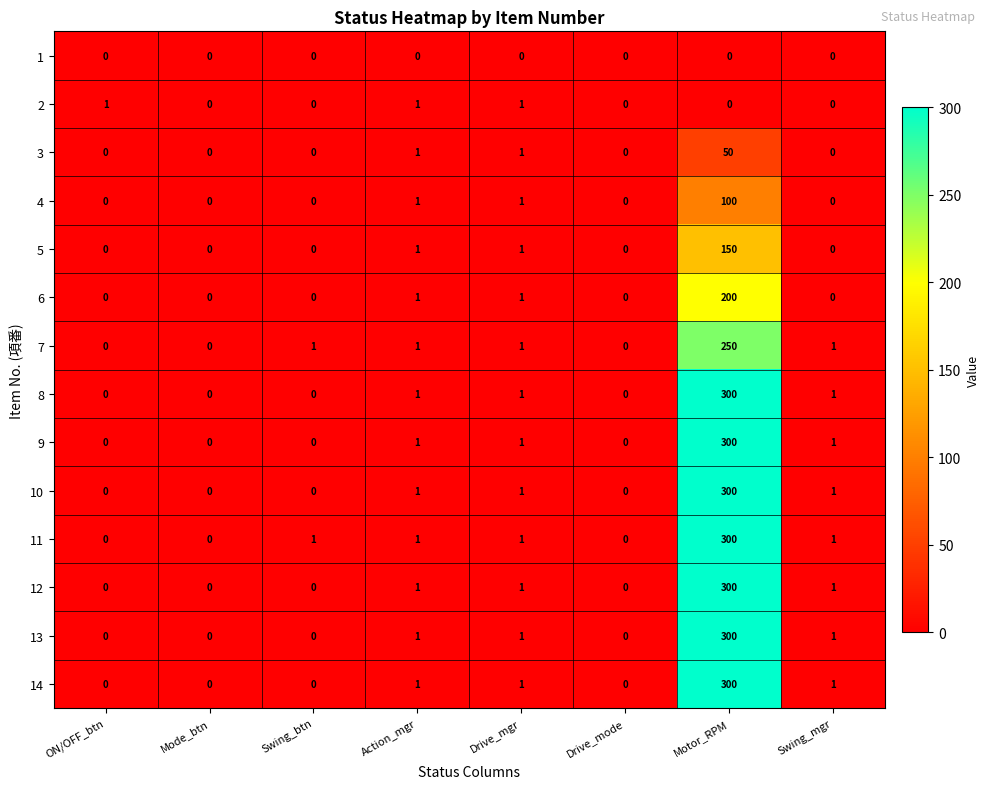

What is the sum of all 13 values?

303